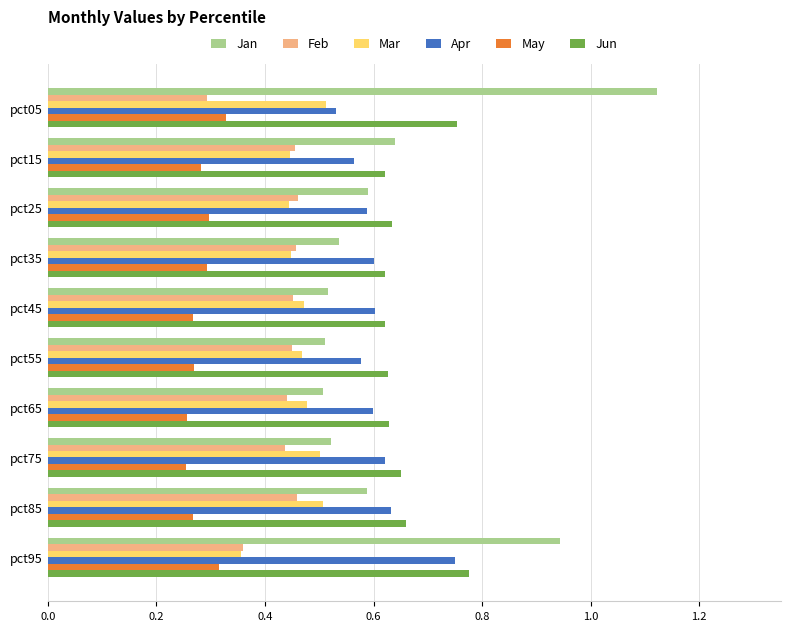

Is it true that Apr equals 0.3 at pct75?

False